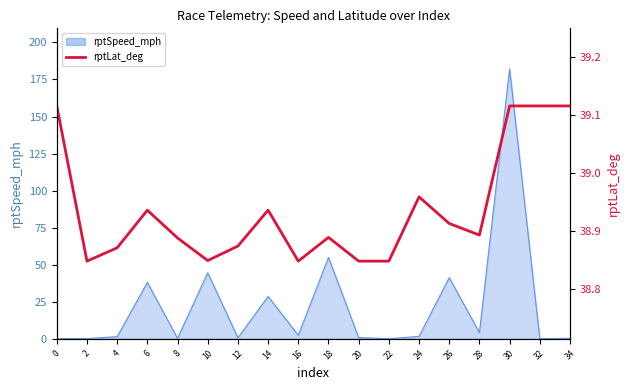

Does the chart have visible grid lines?

No